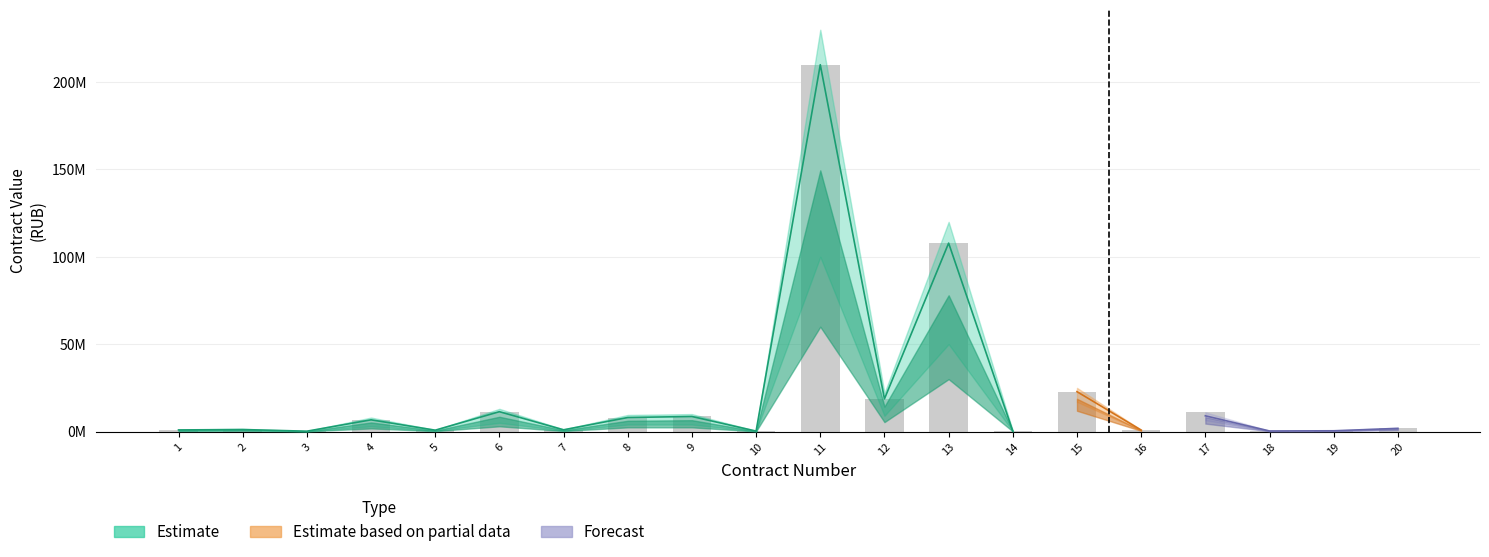

Which label corresponds to the largest value in the chart?

11